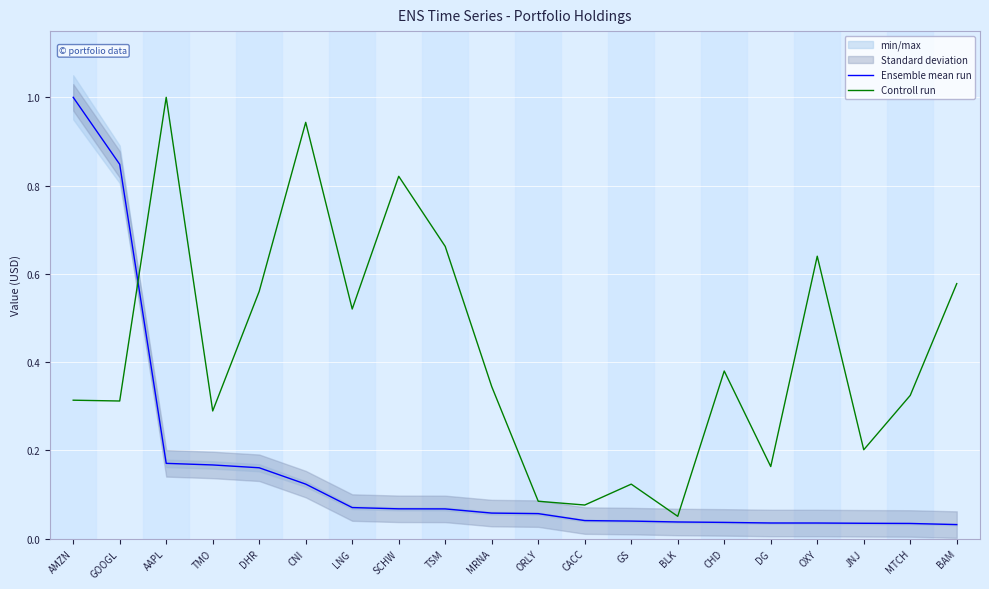

After their last crossing, which series has the higher values: Controll run or Ensemble mean run?

Controll run